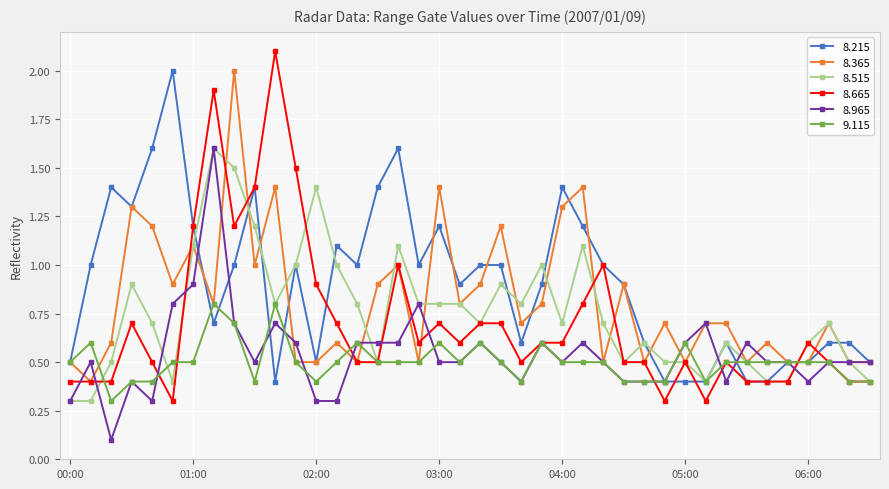

At how many categories does at least one series exceed 0?

40